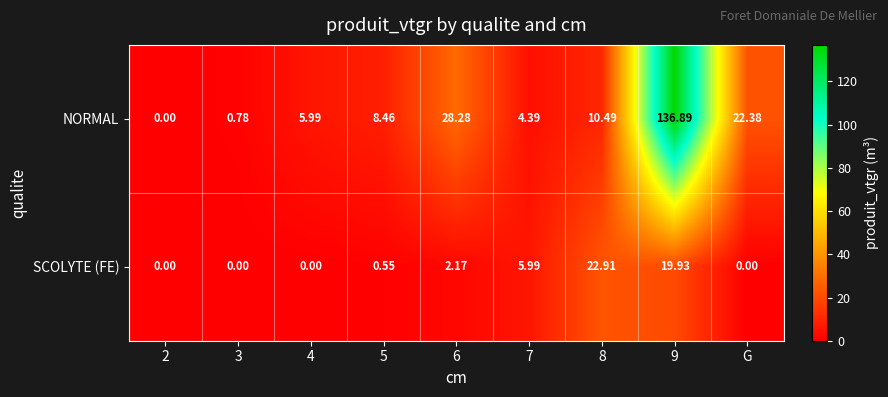

Rank the series by their average value, from highest to lowest.

NORMAL, SCOLYTE (FE)